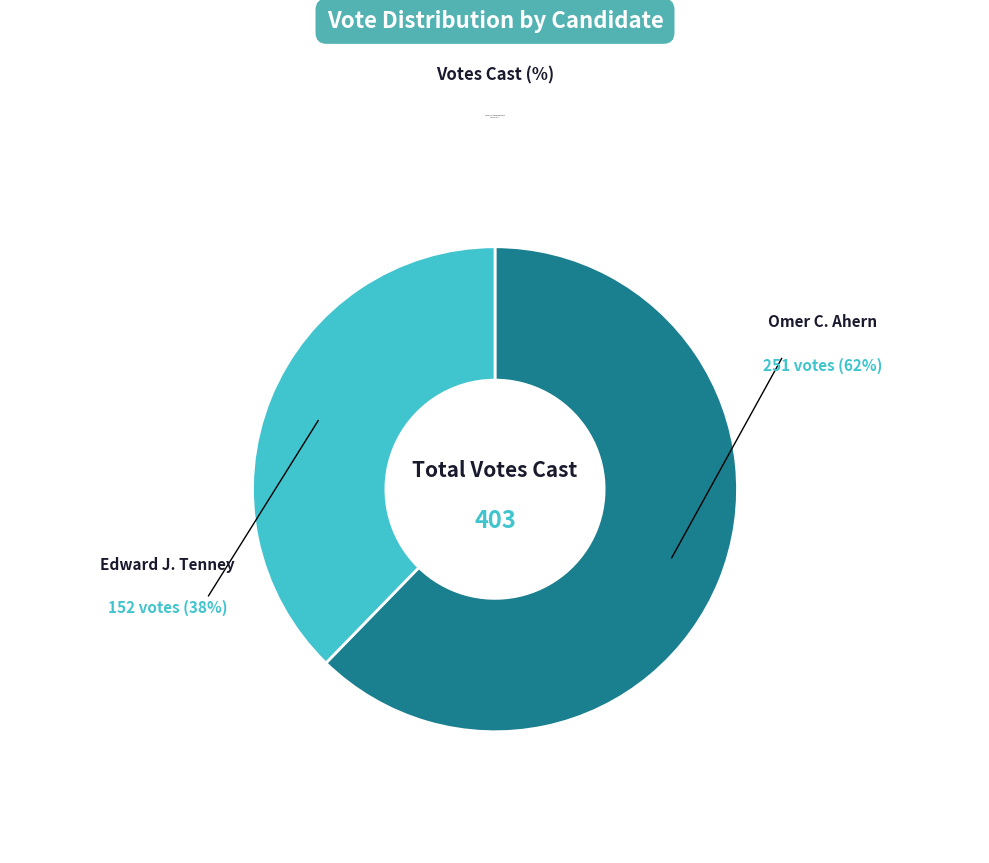

Does any single category account for the majority?

Yes